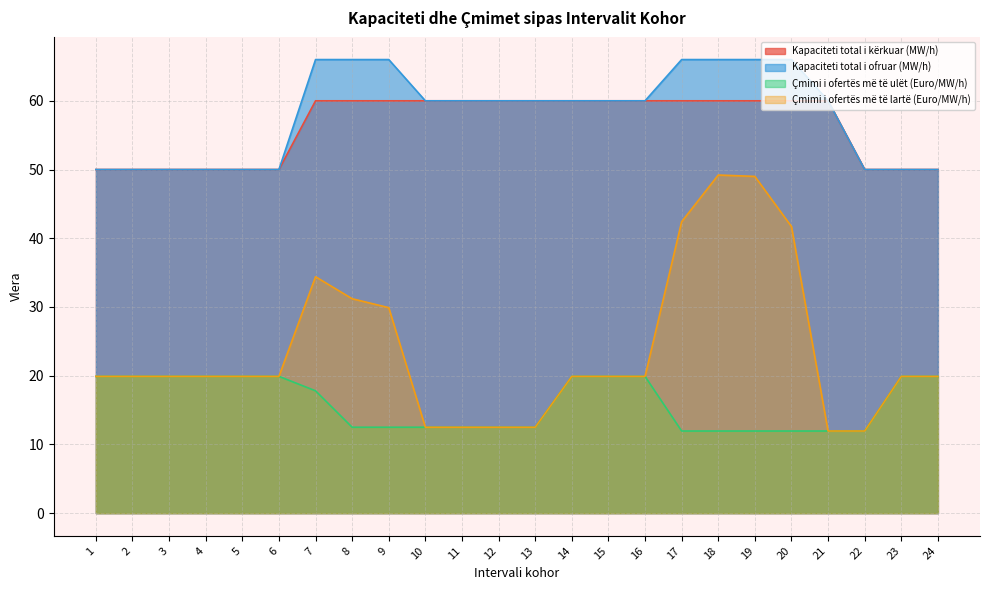

What is the total value across all series at 22?

123.9